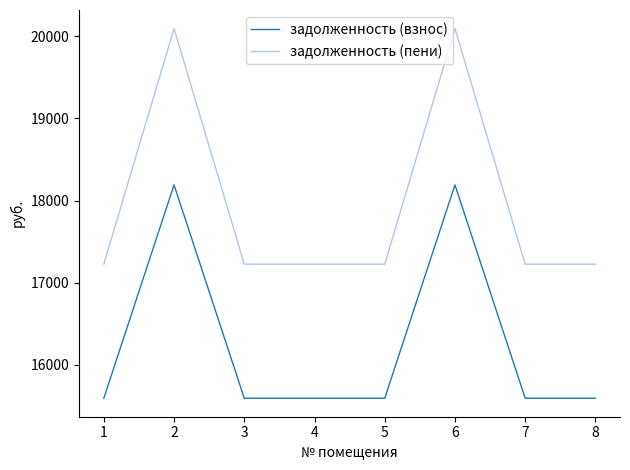

Is the value of задолженность (пени) at 3 greater than the value of задолженность (взнос) at 1?

Yes